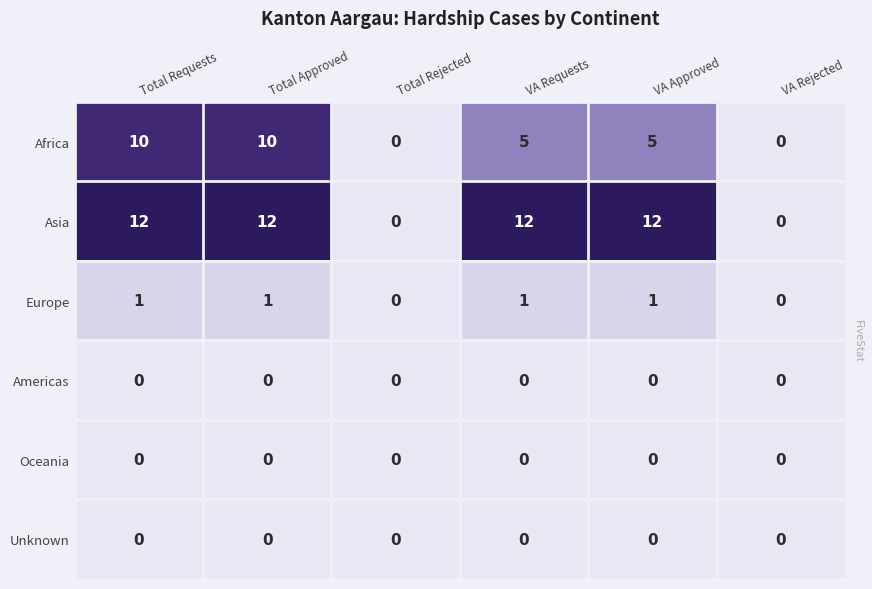

Which series changed the most between Total Approved and VA Approved?

Africa